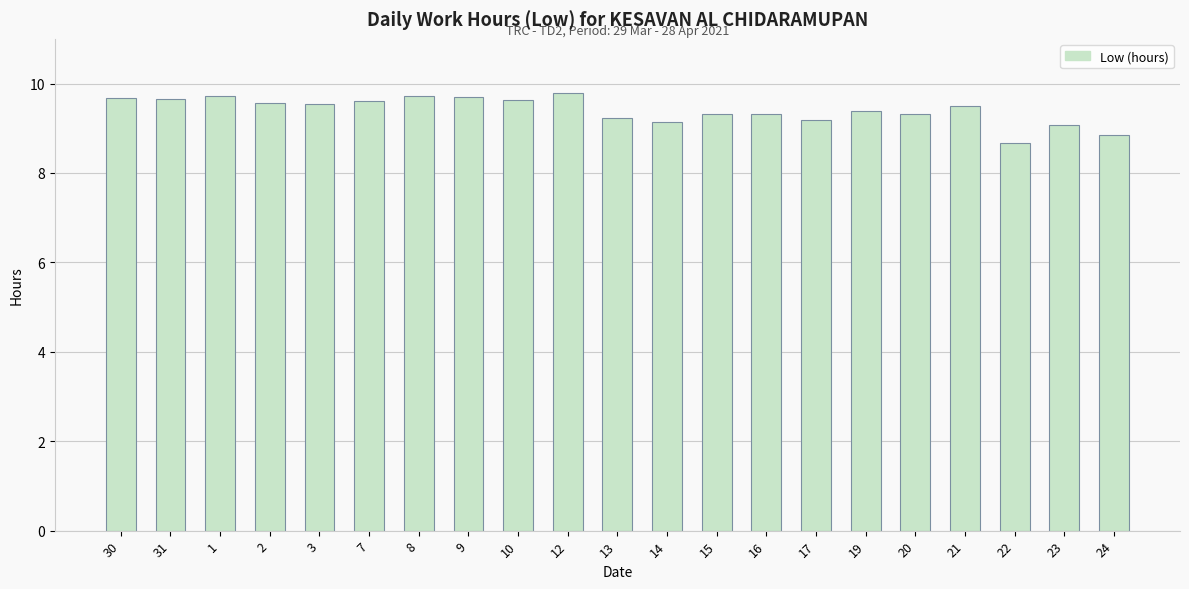

Approximately how many times larger is the value at 24 compared to 2?

0.9